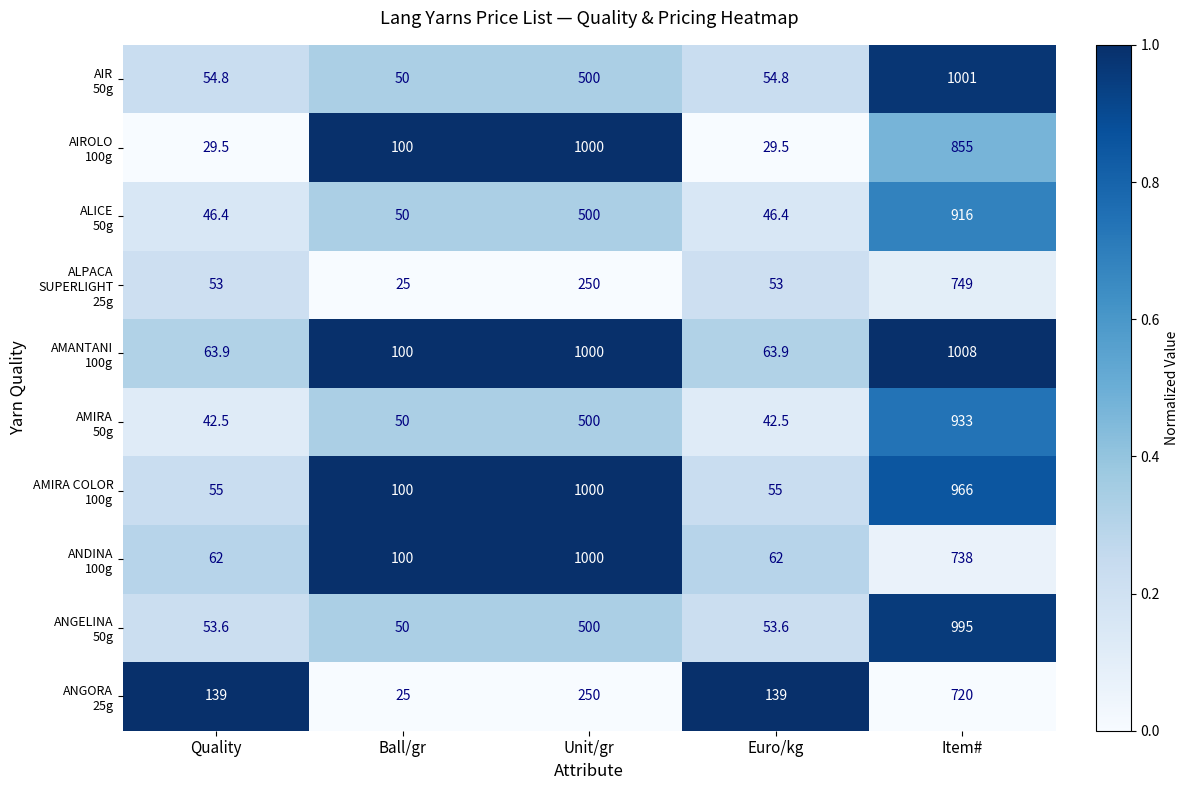

Which label corresponds to the largest value in the chart?

Item#